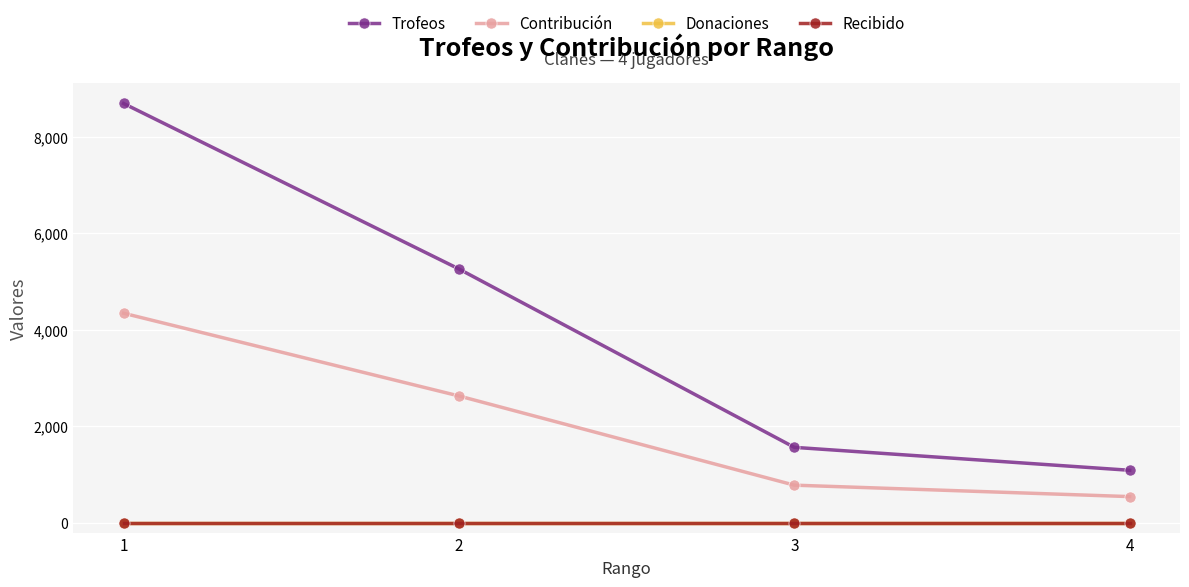

True or false: Donaciones has a value of 0 at 4.

True